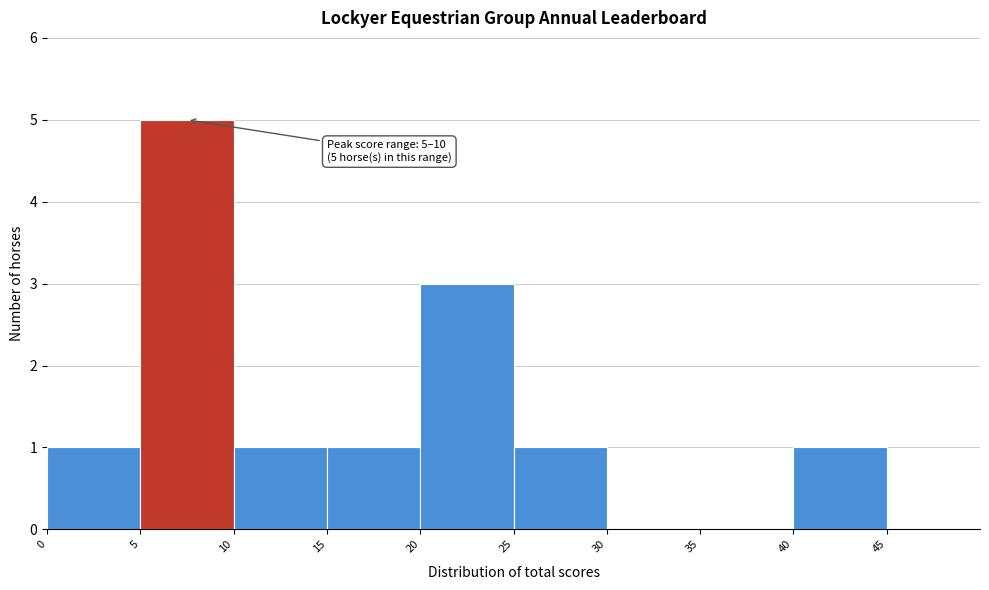

Which range on the x-axis has the tallest bar?

5 to 10